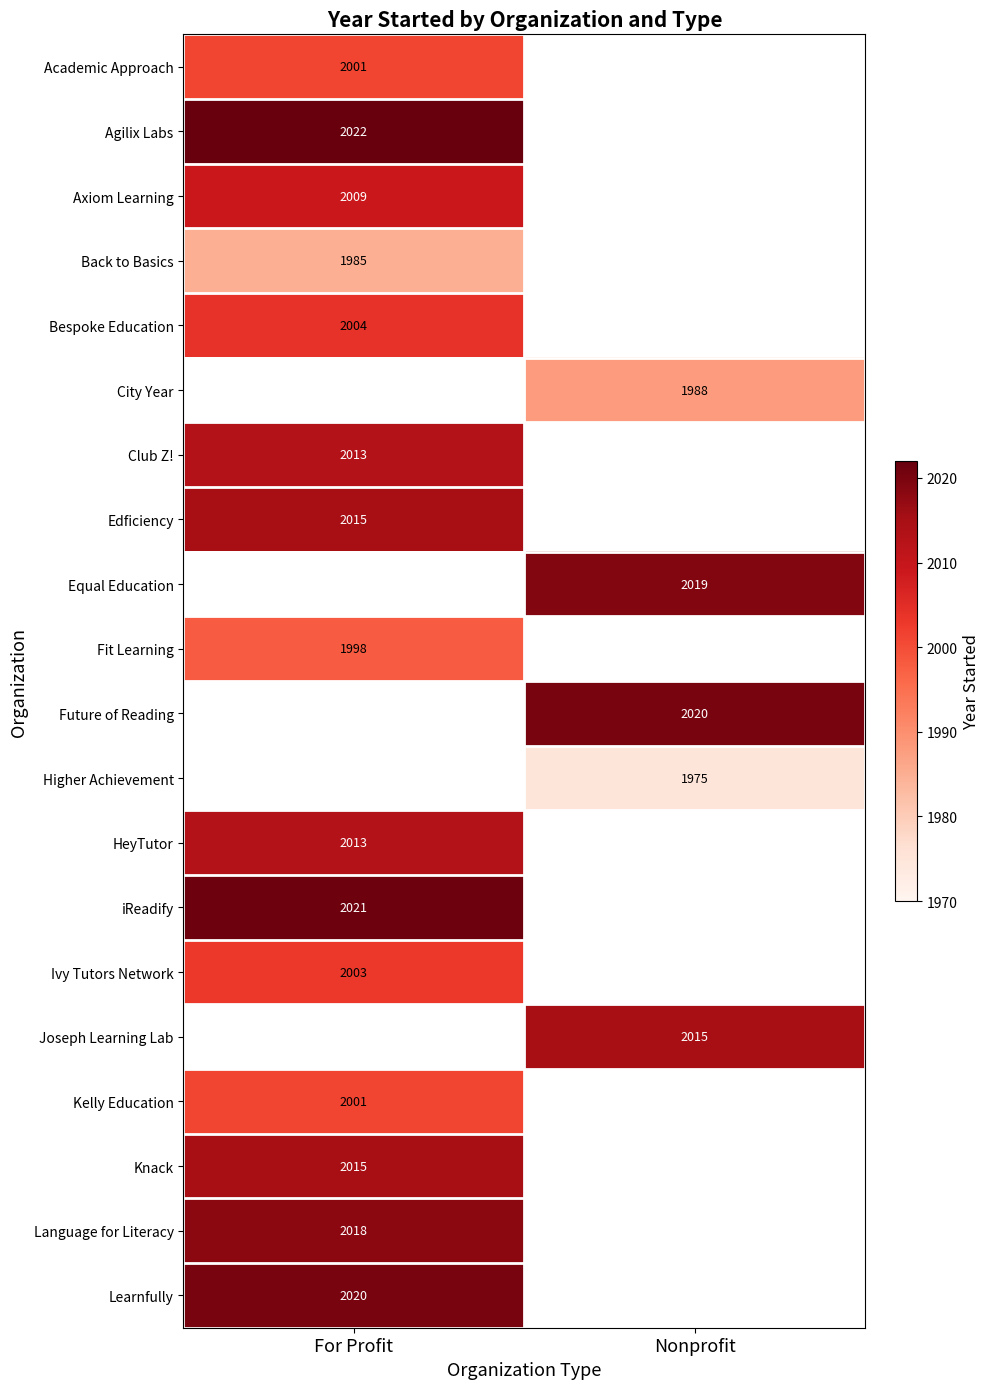

Is it true that Joseph Learning Lab equals 2937 at Nonprofit?

False